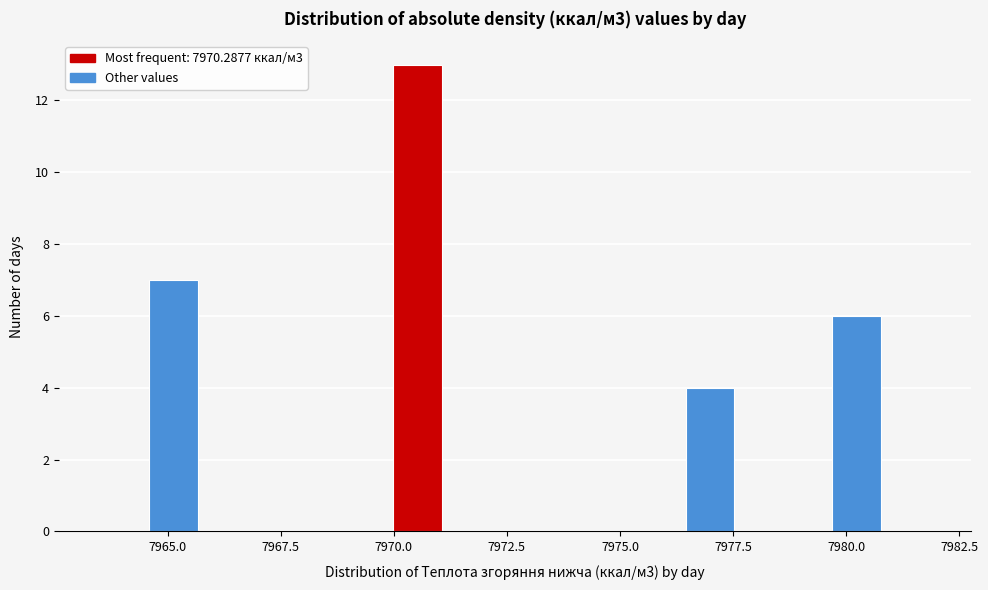

Read against the x-axis, roughly where is the centre of the tallest bar?

7970.5